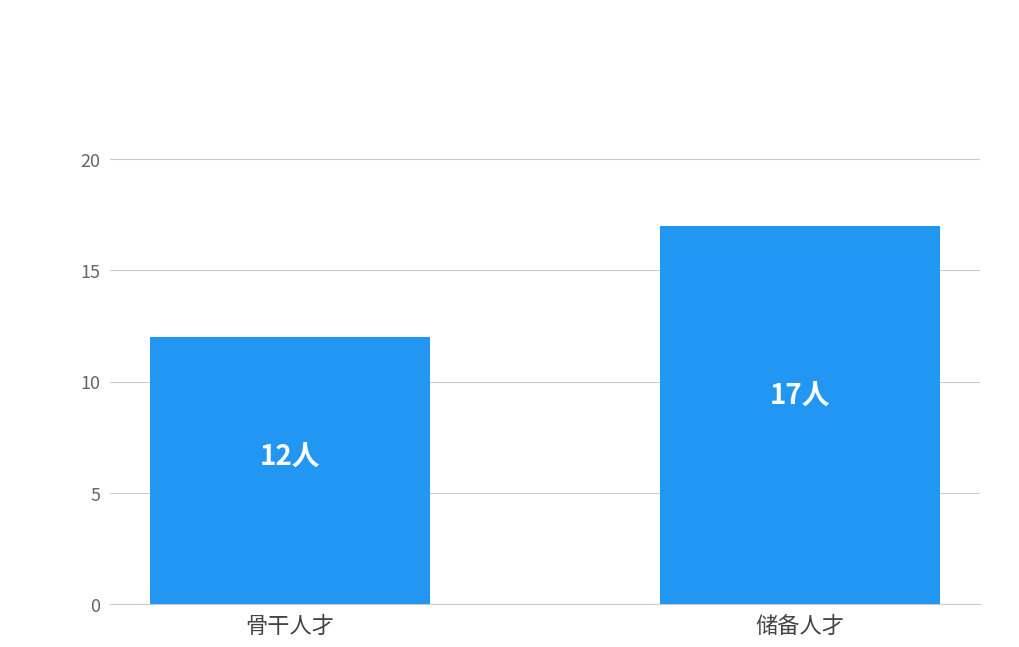

How many values are between 12 and 17?

2